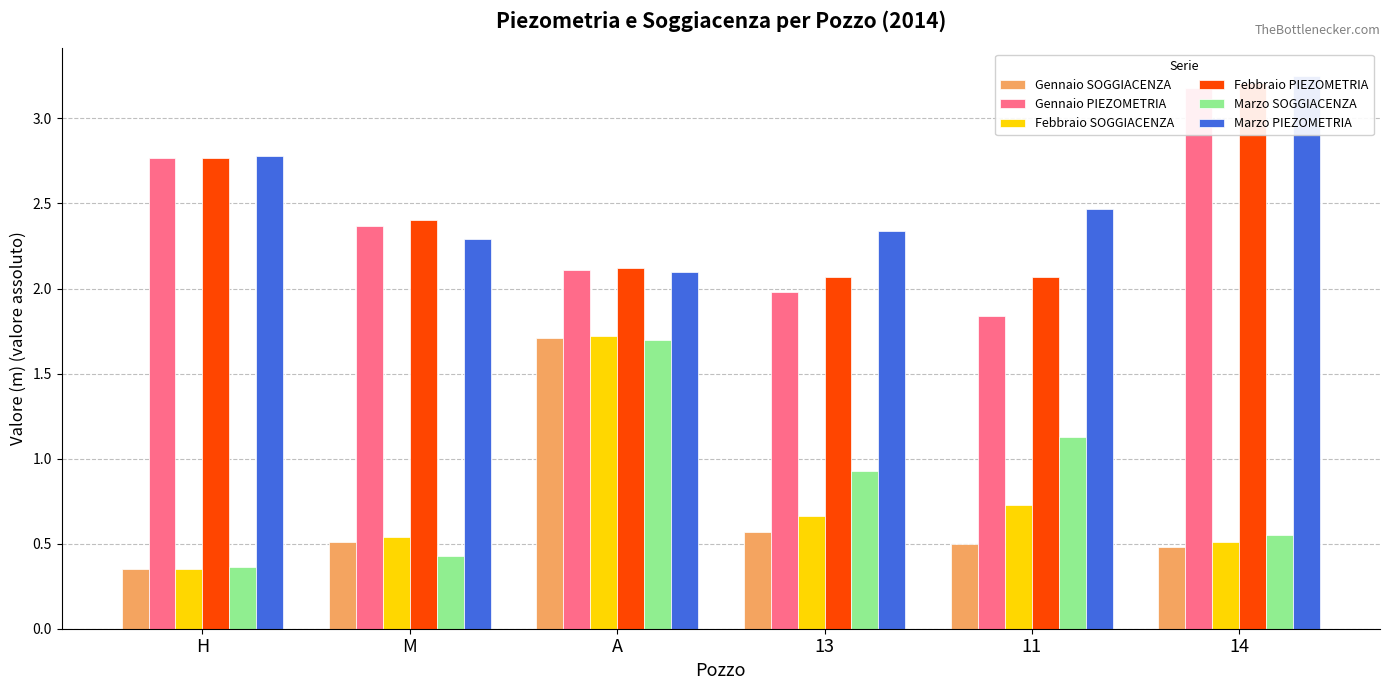

Is it true that Marzo PIEZOMETRIA equals 3.7 at 11?

False